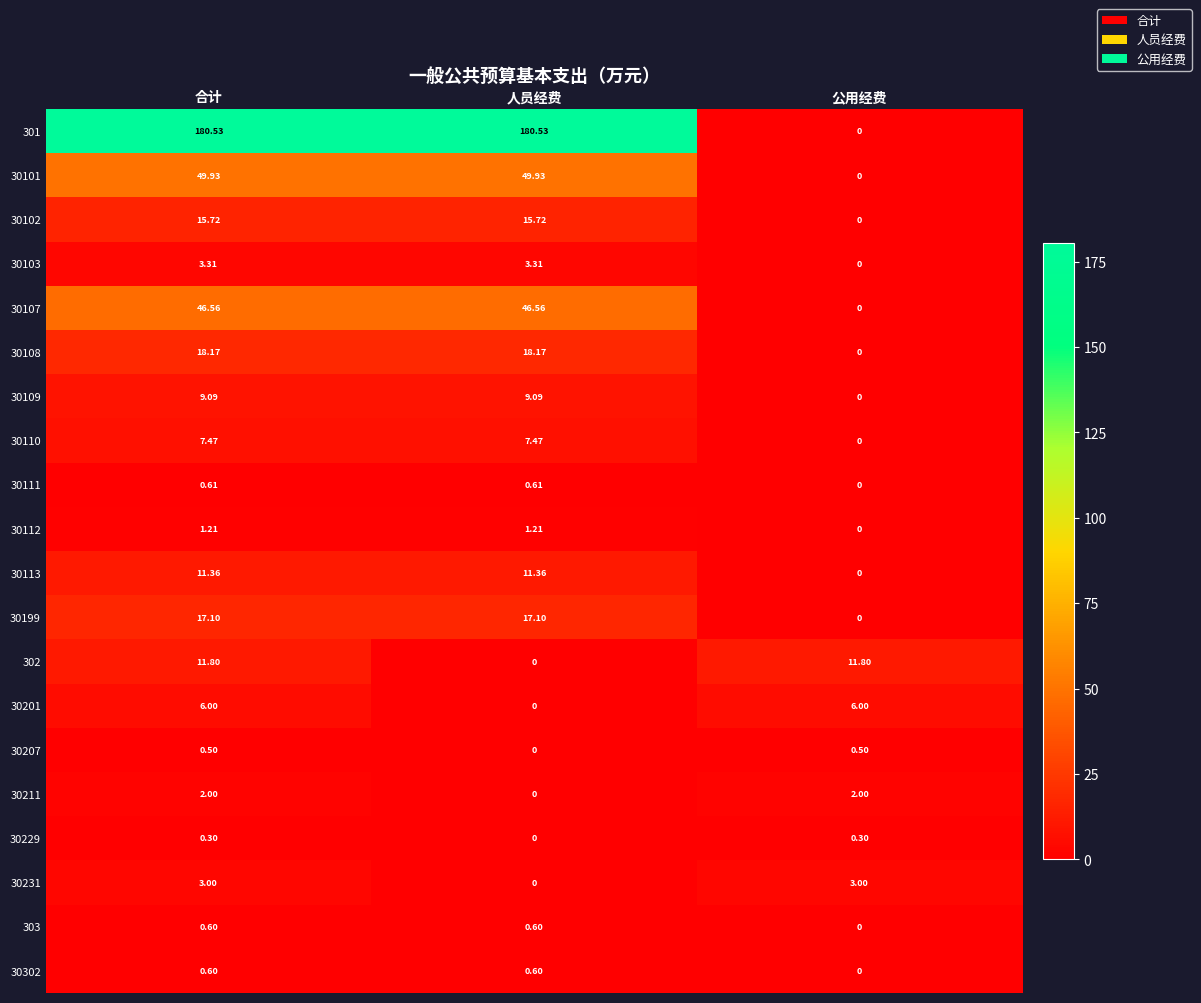

Which category has the lowest value in the 303 series?

公用经费